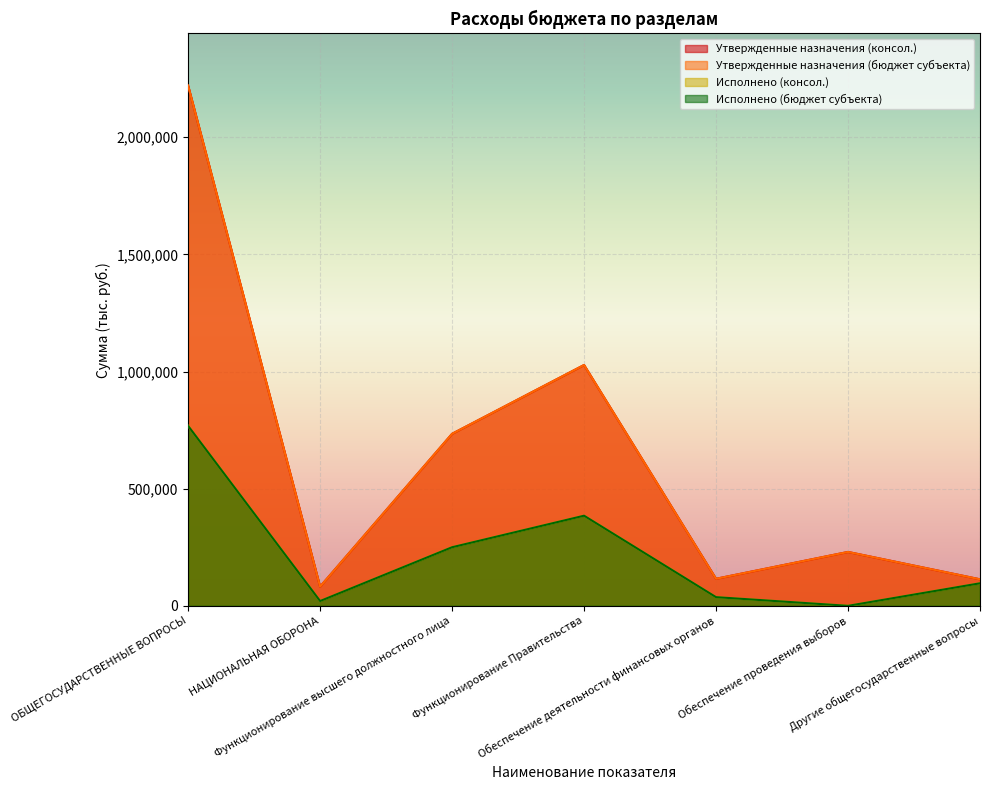

Which category has the lowest value in the Утвержденные назначения (консол.) series?

НАЦИОНАЛЬНАЯ ОБОРОНА